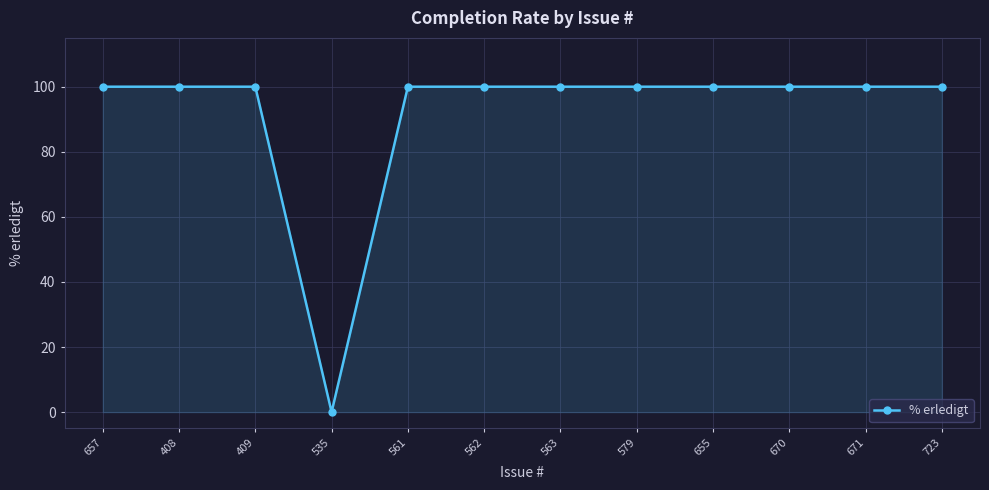

What is the ratio of the value at 657 to the value at 655?

1.0